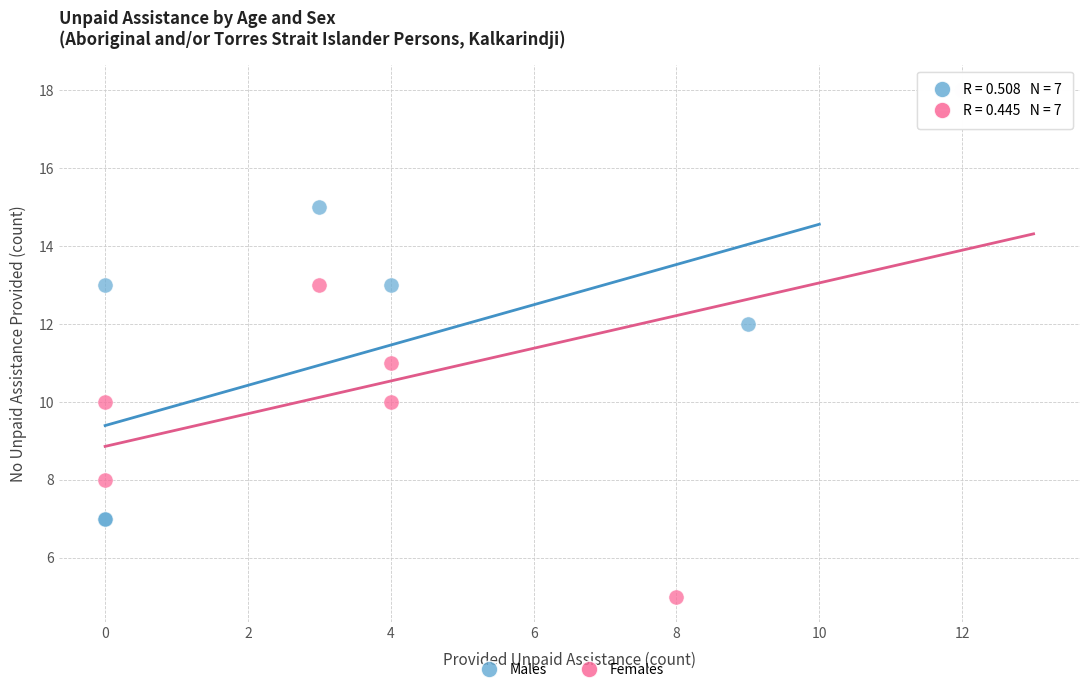

Which series contains the lowest Y value?

Females